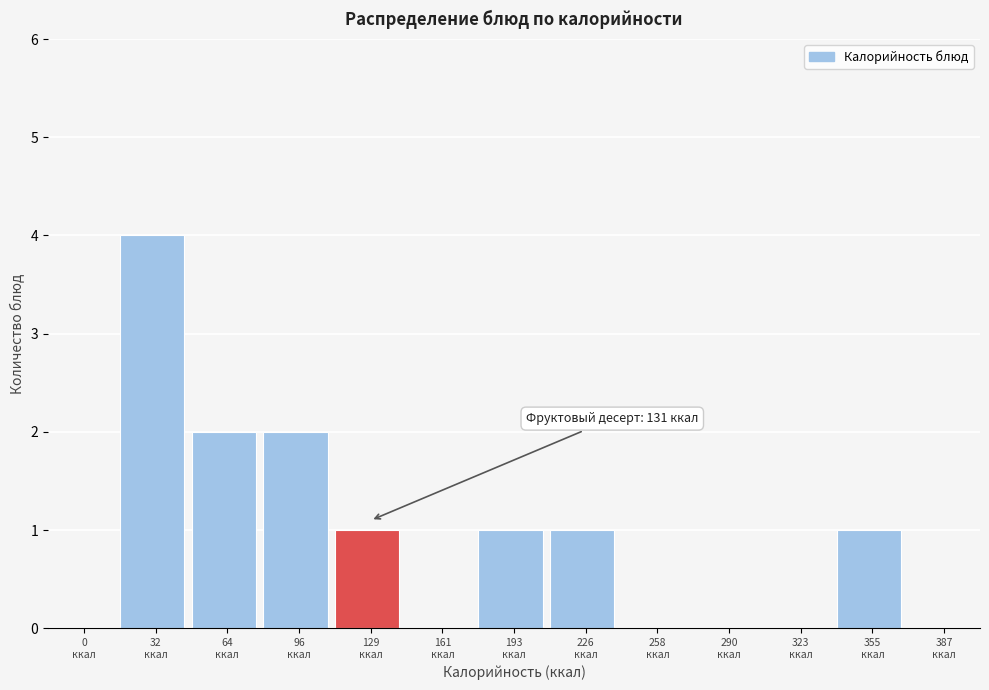

What is the sum of all values?

12